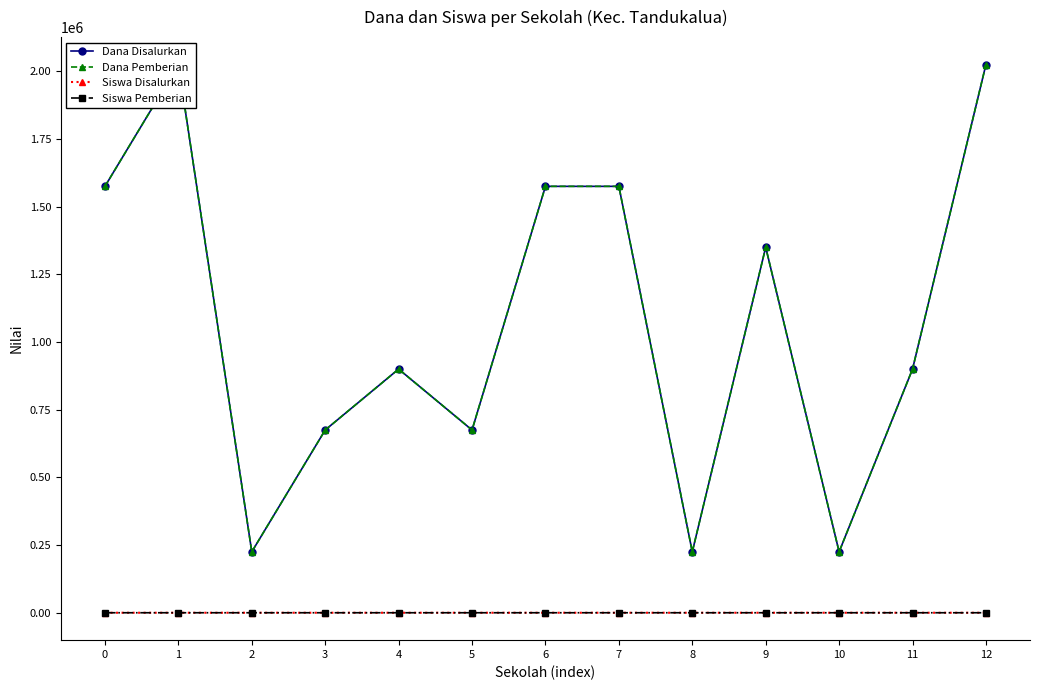

True or false: Siswa Pemberian has more than 0 points higher than both neighbors.

True